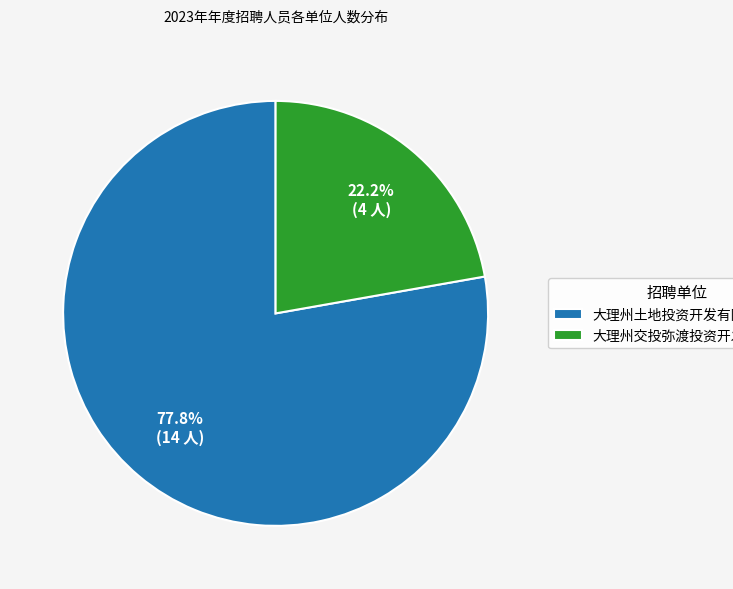

Which category has the smallest portion of the pie?

大理州交投弥渡投资开发有限公司